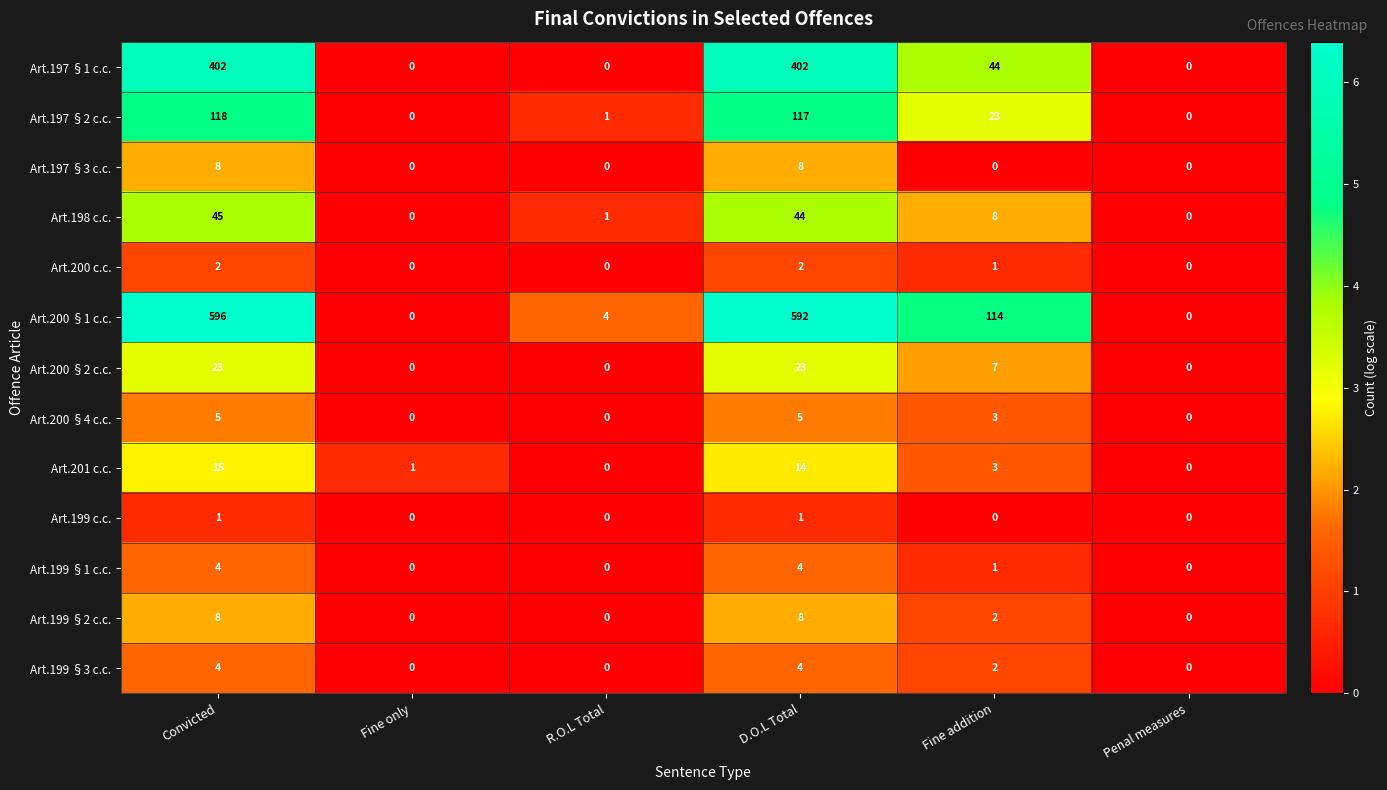

The value of Art.200 §2 c.c. at R.O.L Total is 0. True or false?

True